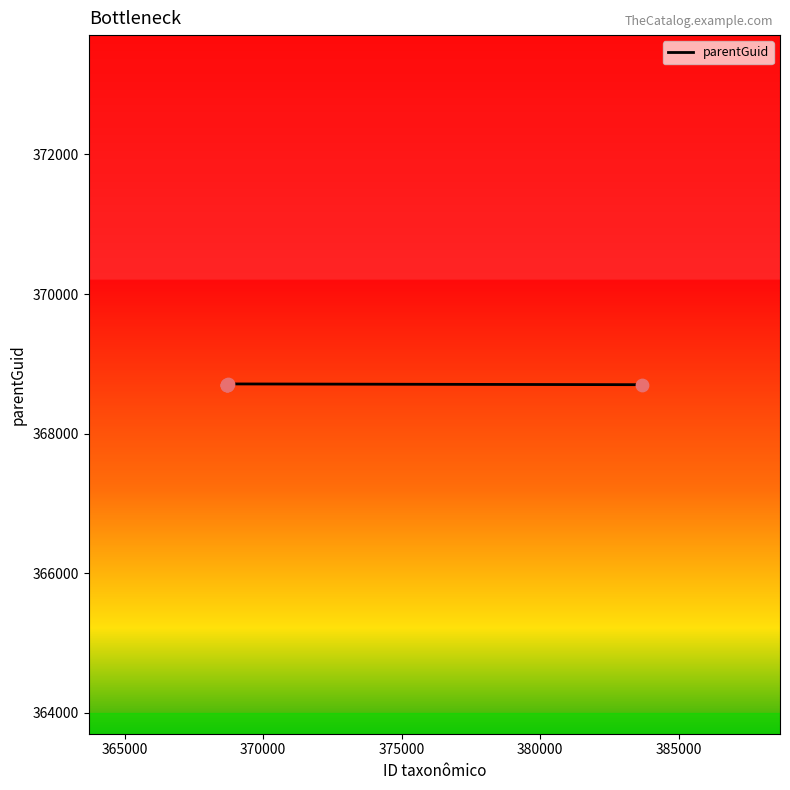

What is the maximum value shown in the chart?

368711